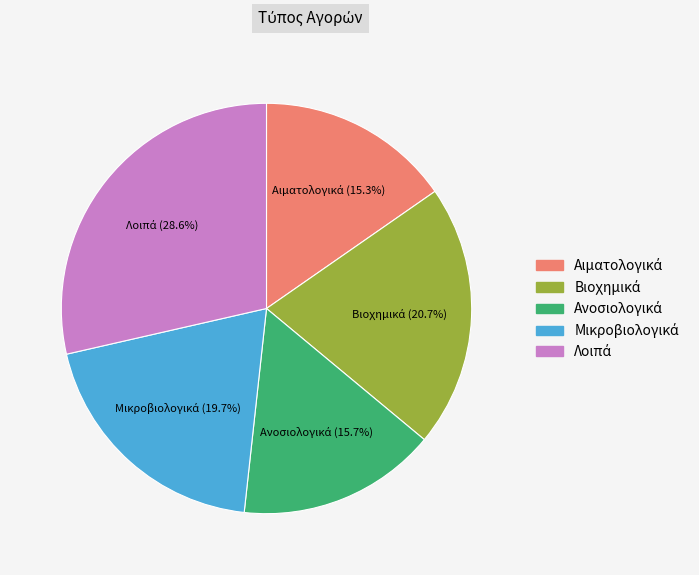

Is there any slice that represents more than half of the pie?

No